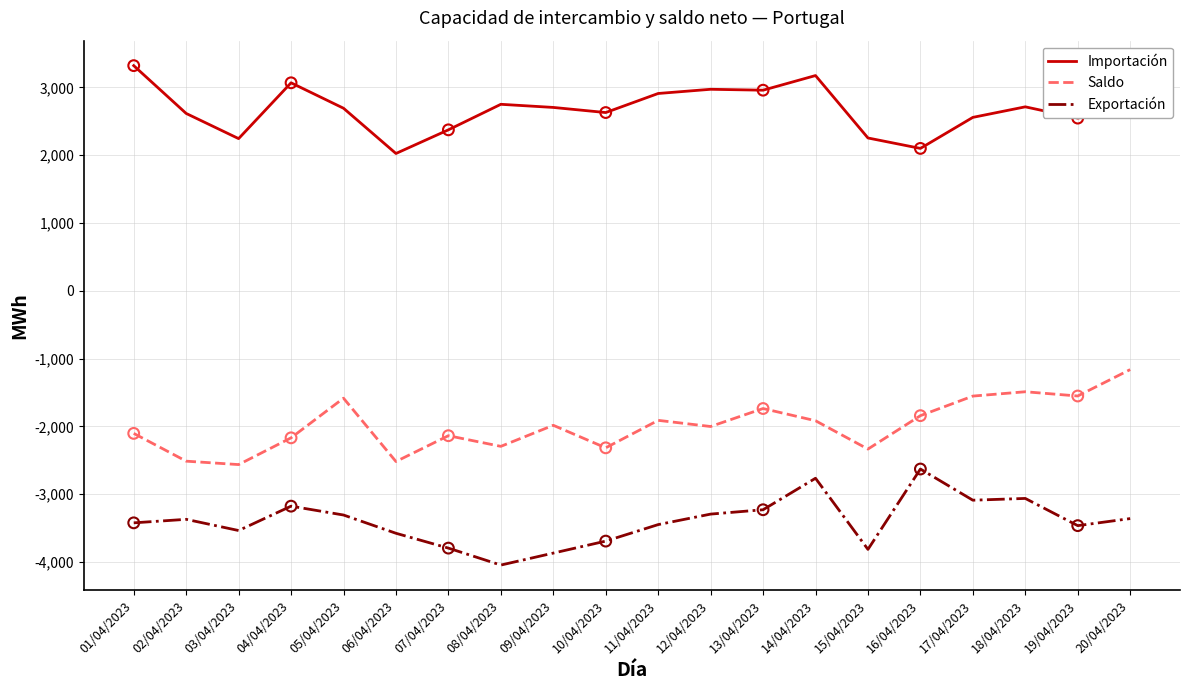

At which category is the sum across all series the highest?

14/04/2023